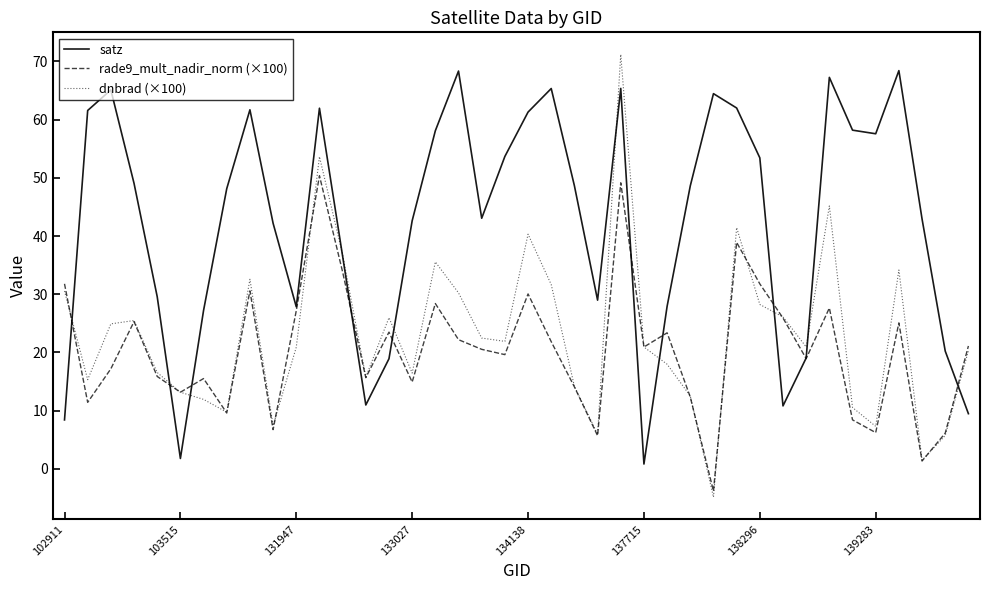

In rade9_mult_nadir_norm (×100), how many points are higher than both neighbors (excluding endpoints)?

12